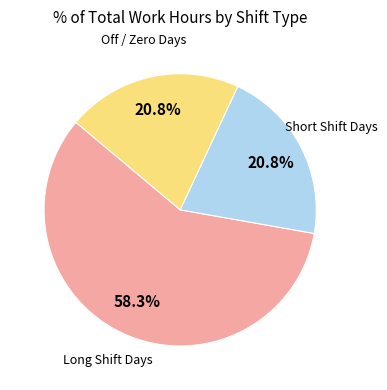

Is there a majority slice in this chart?

Yes